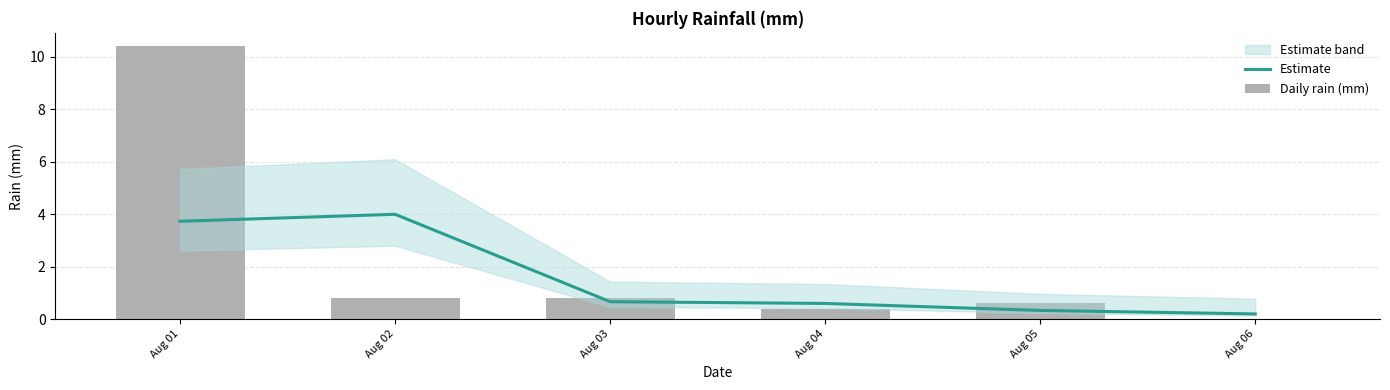

Reading left to right, extract all data points from this chart.

Estimate: 3.7	4.0	0.7	0.6	0.3	0.2
Daily rain (mm): 10.4	0.8	0.8	0.4	0.6	0.0